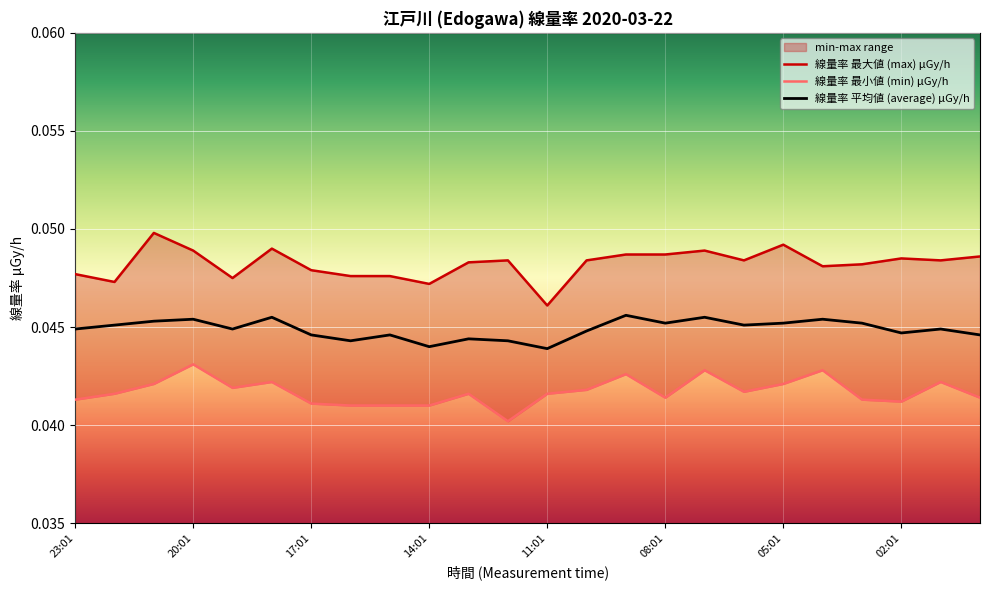

What position from the left is 23:01?

1